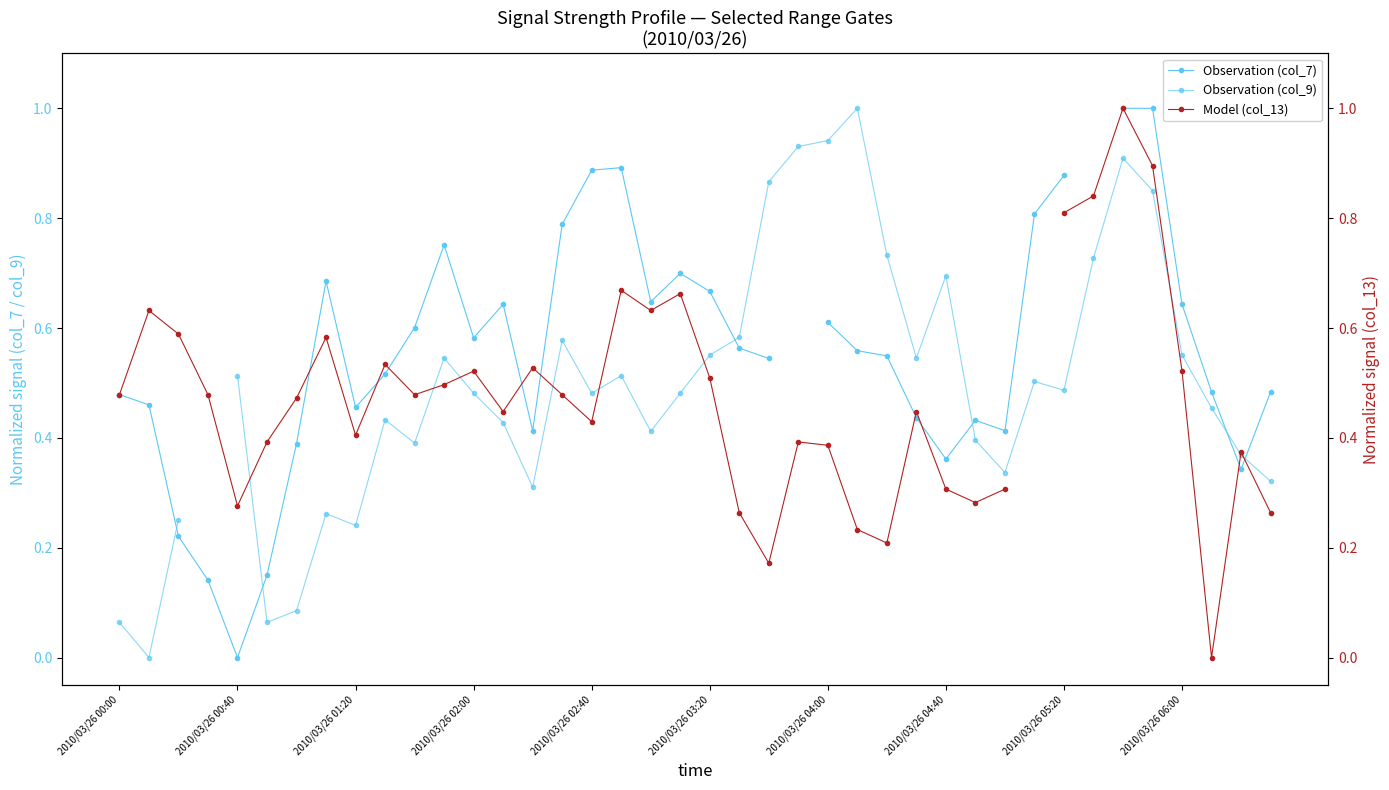

What is the difference between the maximum and minimum values in the Observation (col_9) series?

1.0